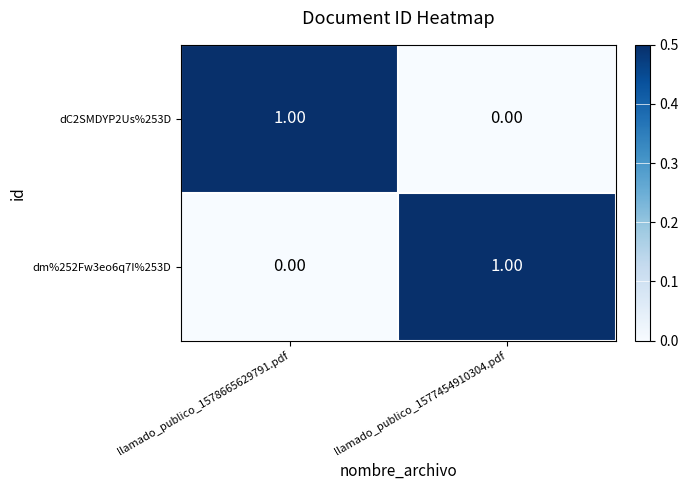

At llamado_publico_1577454910304.pdf, list the series in order from smallest to largest.

dC2SMDYP2Us%253D, dm%252Fw3eo6q7I%253D